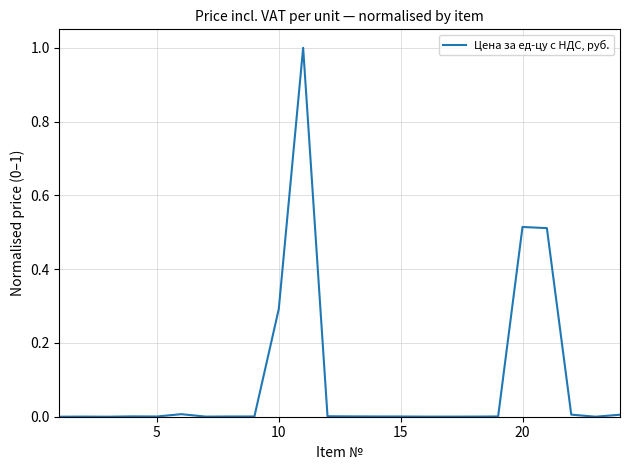

What is the maximum value shown in the chart?

1.0